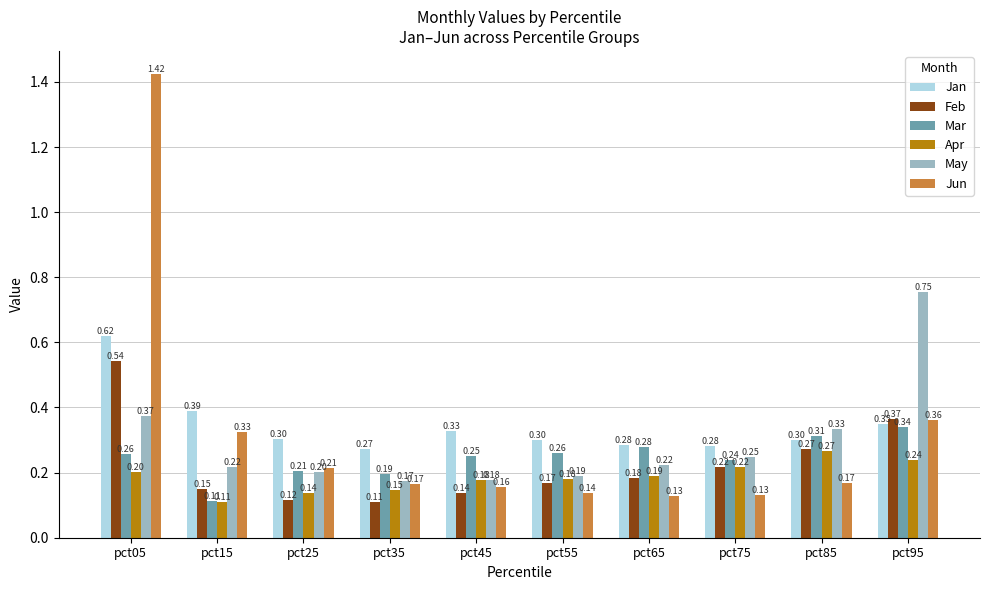

Rank the series at pct95 from highest to lowest value.

May, Feb, Jun, Jan, Mar, Apr